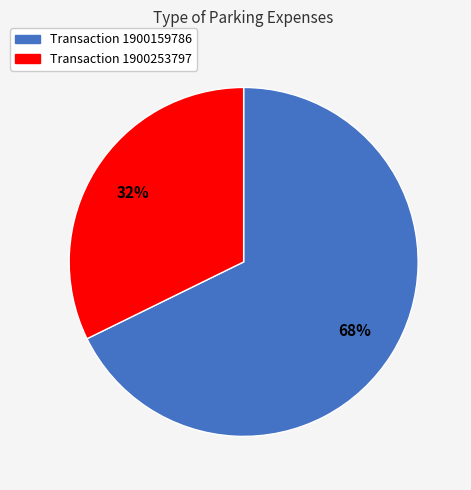

Does any single category account for the majority?

Yes